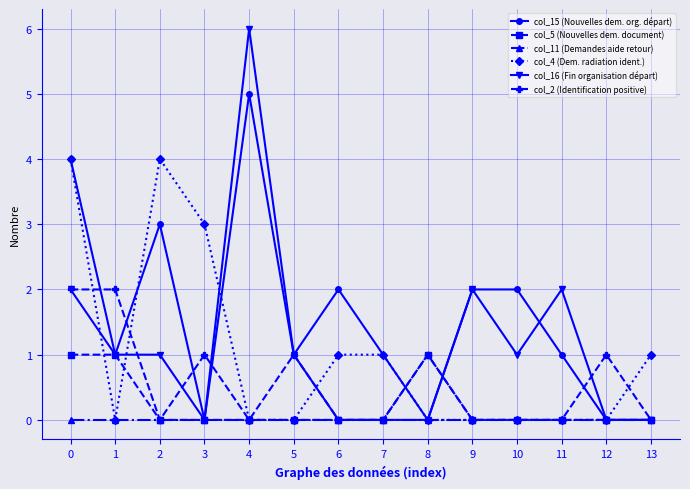

What is the spread (max minus min) of values at 3?

3